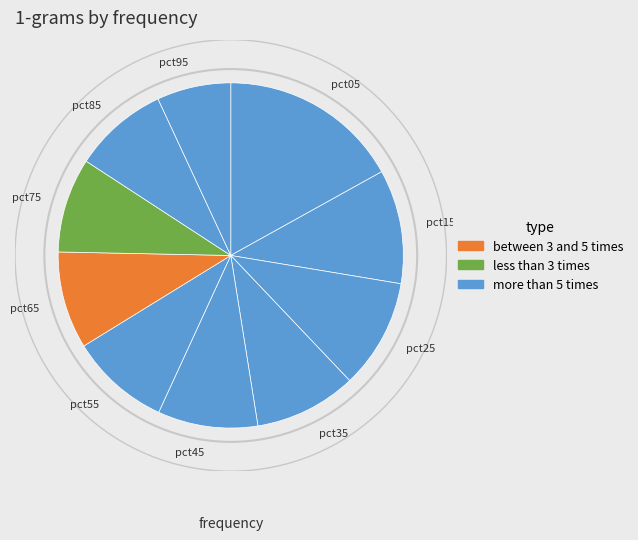

Does any single category account for the majority?

No